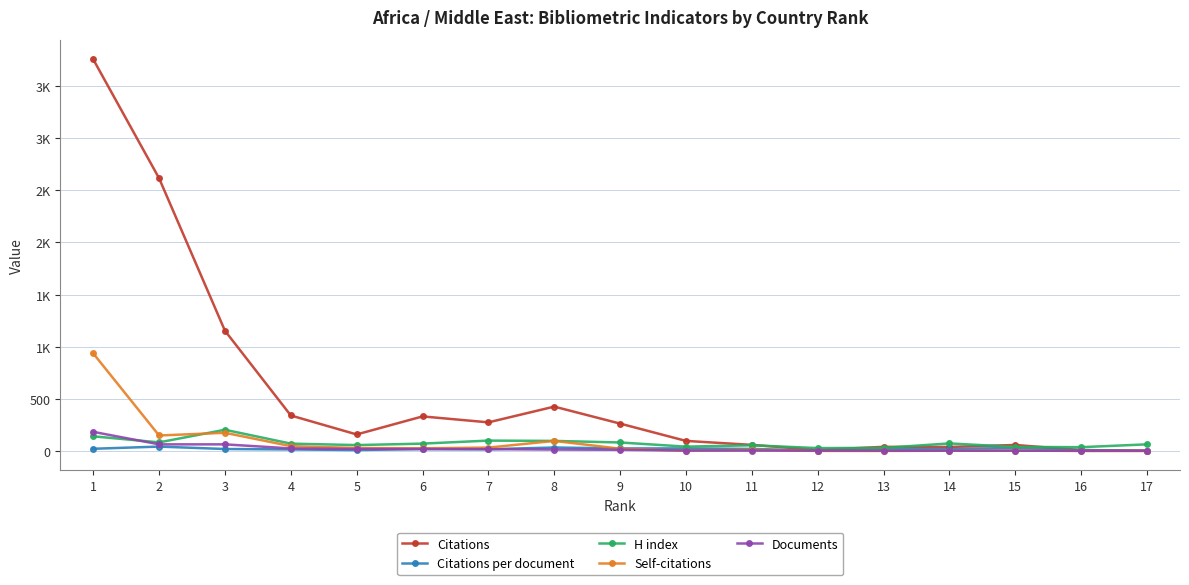

What are all the series names shown in the legend?

Citations, Citations per document, H index, Self-citations, Documents